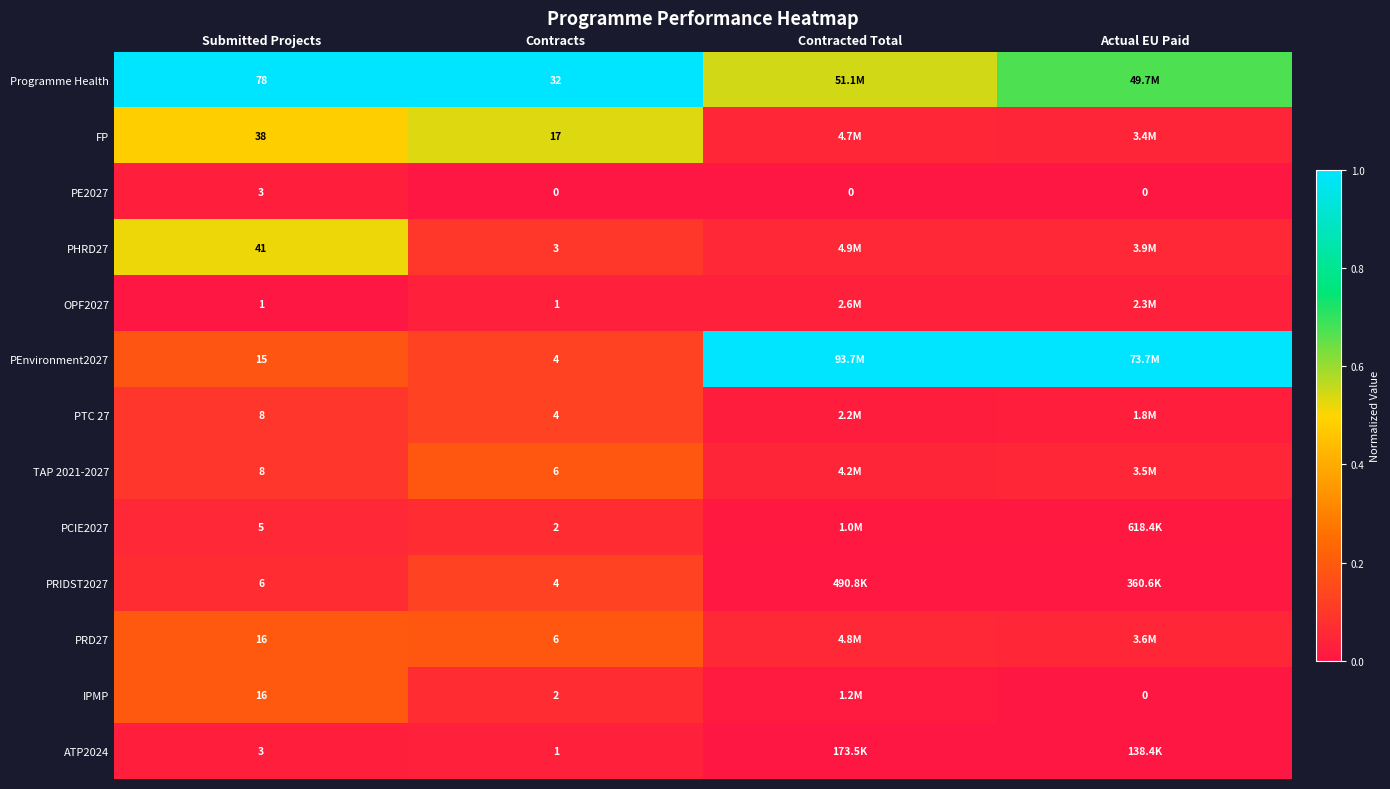

Between Submitted Projects and Contracts, which series saw the biggest shift?

Programme Health